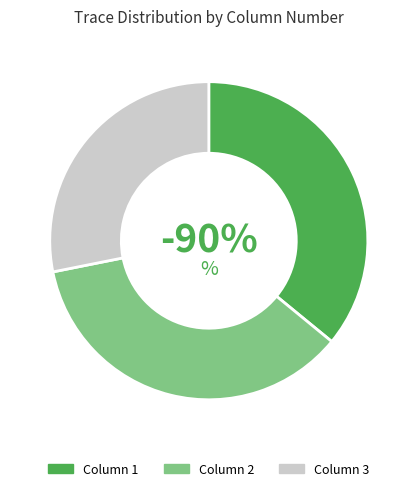

What percentage is the Column 2 slice, to the nearest percent?

36%